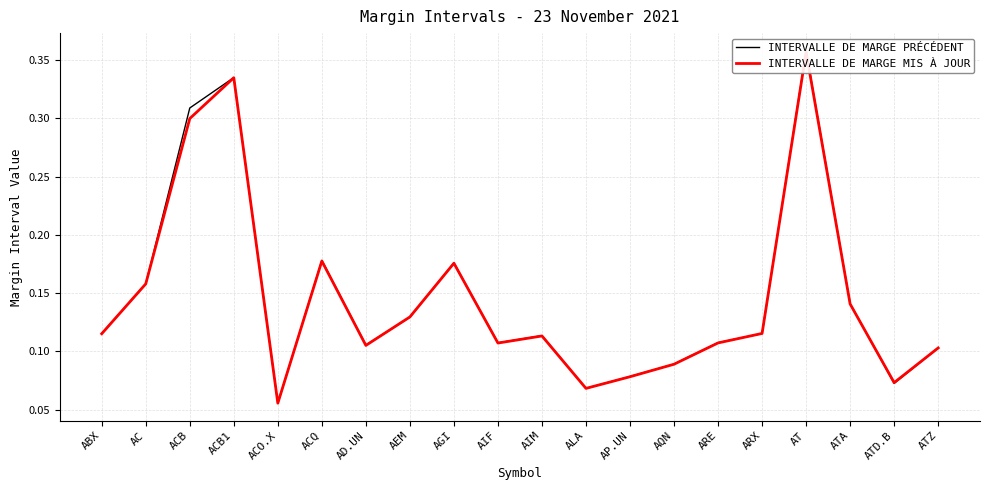

List the series in order of their peak value, highest first.

INTERVALLE DE MARGE PRÉCÉDENT, INTERVALLE DE MARGE MIS À JOUR